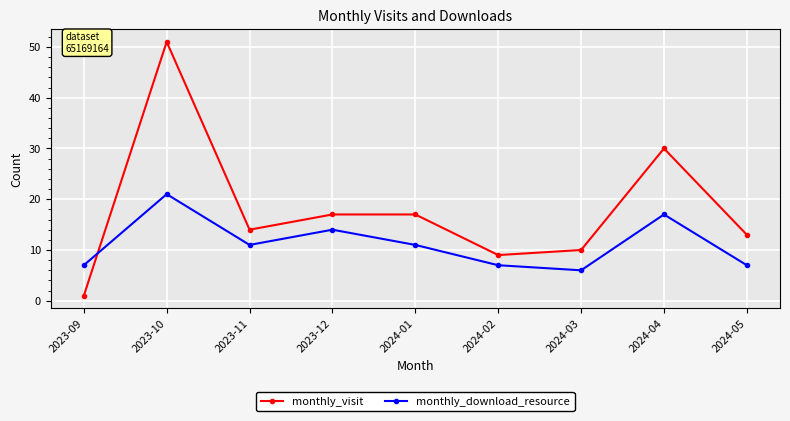

Which series changed the most between 2023-10 and 2023-12?

monthly_visit